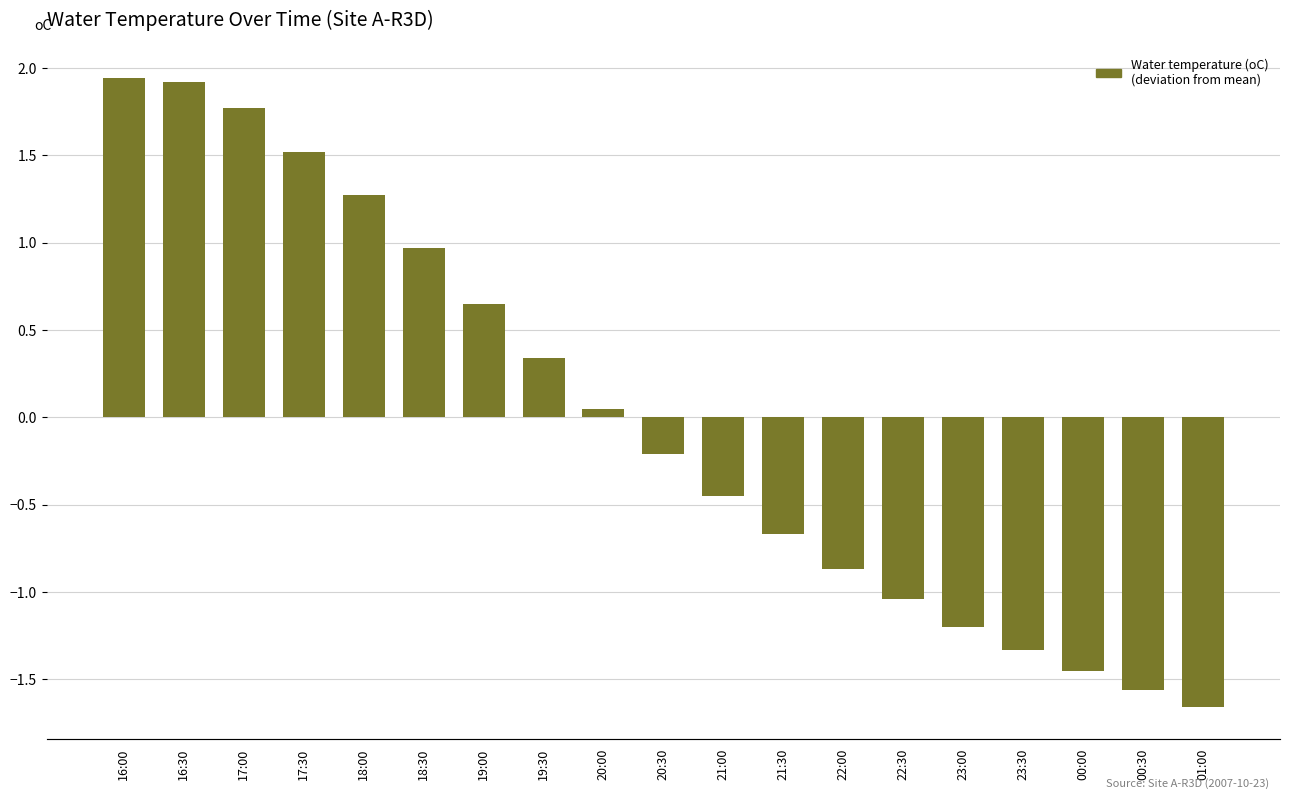

What is the label of the 3rd bar from the right?

00:00